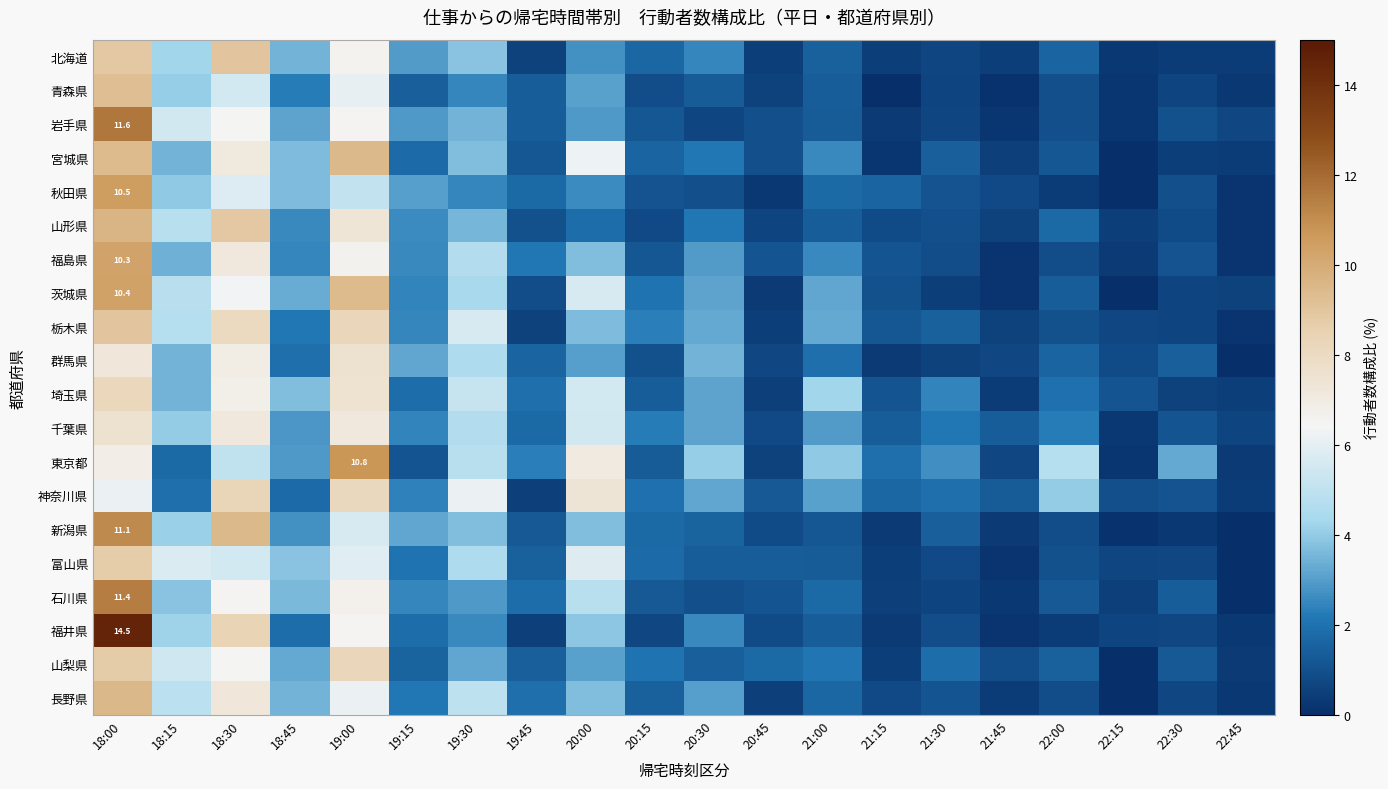

Rank the series by their maximum value, from lowest to highest.

群馬県, 千葉県, 埼玉県, 神奈川県, 富山県, 山梨県, 北海道, 栃木県, 青森県, 宮城県, 長野県, 山形県, 福島県, 茨城県, 秋田県, 東京都, 新潟県, 石川県, 岩手県, 福井県